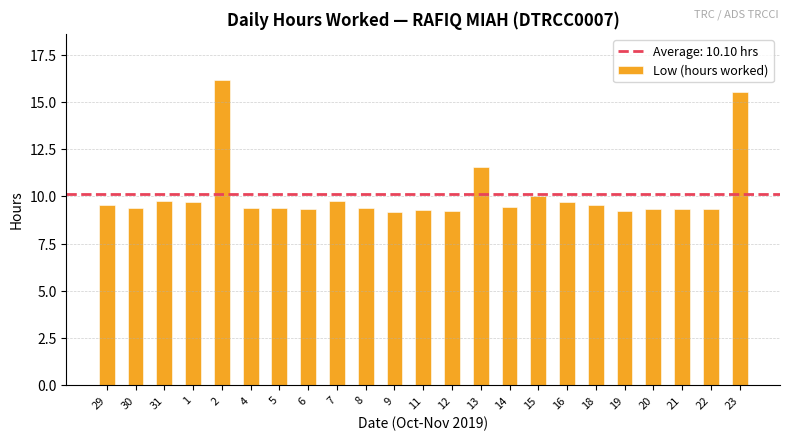

Are the bars grouped side by side (vs. stacked)?

No